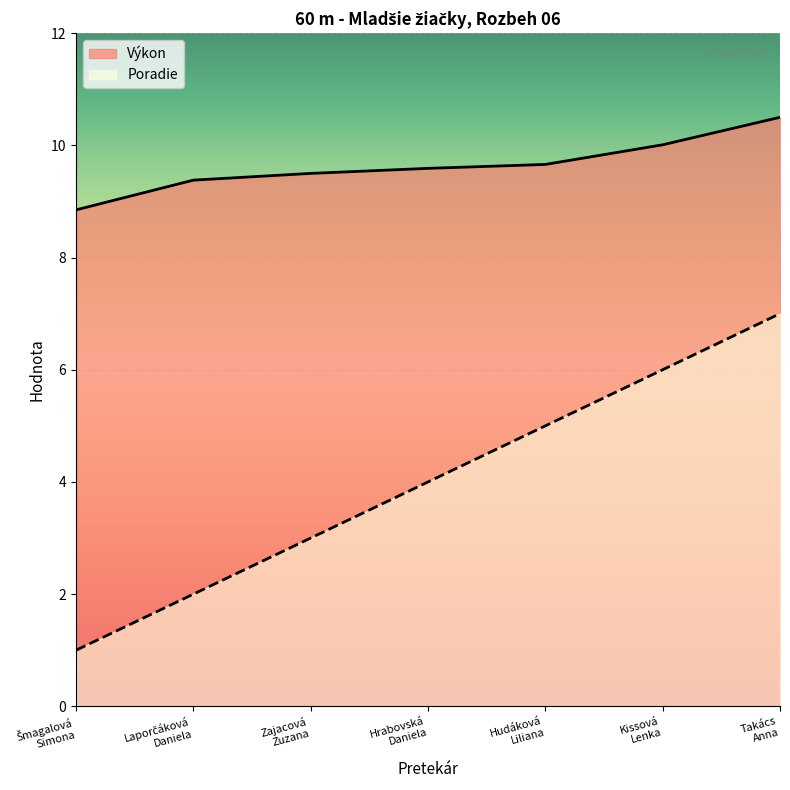

What is the label of the 7th point from the right?

Šmagalová
Simona